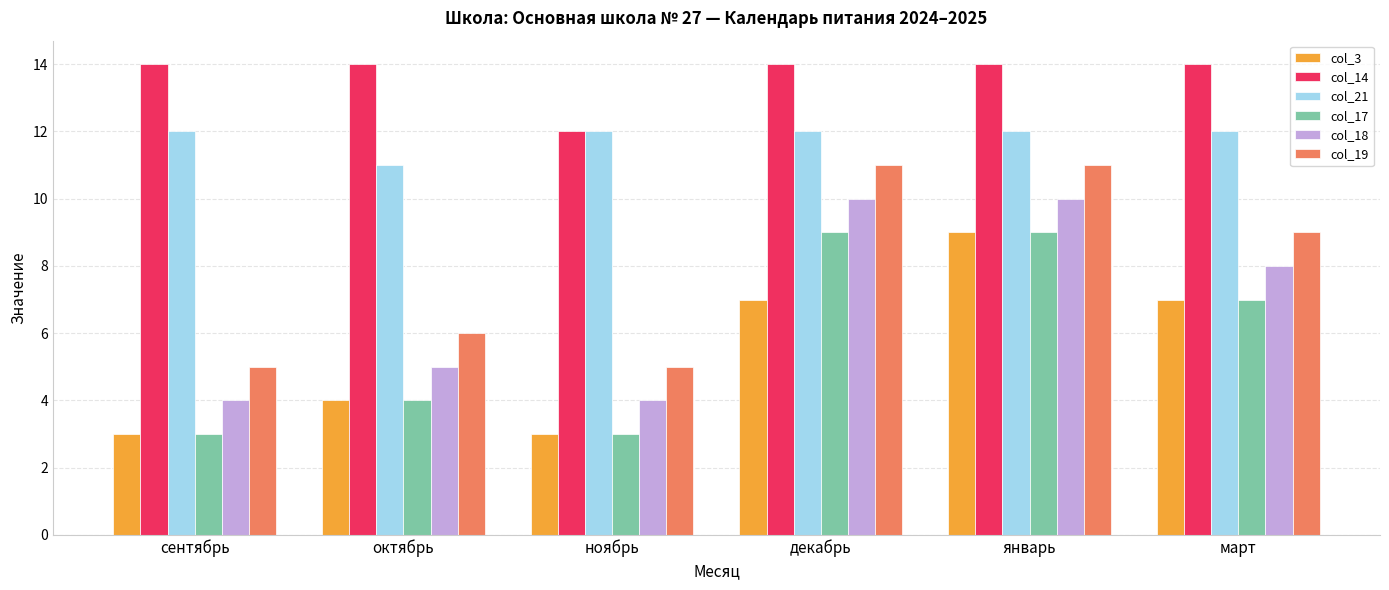

Count the col_3 values in the range 3 to 7.

5